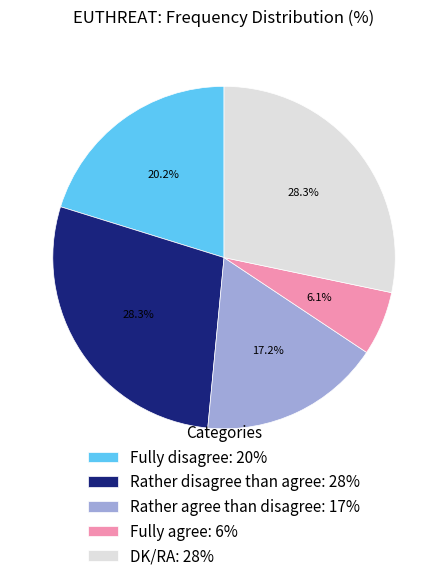

Do Rather agree than disagree: 17% and Rather disagree than agree: 28% together represent more than half of the pie?

No